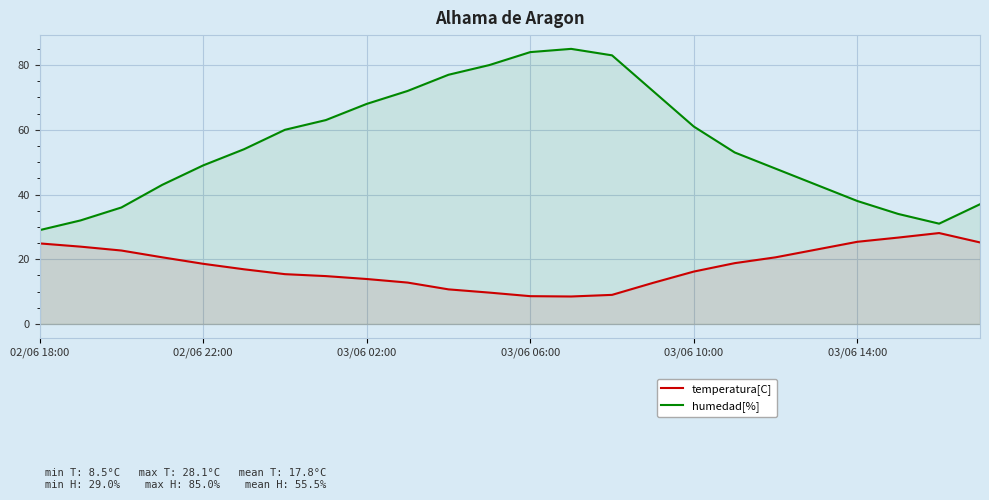

What is the minimum value for temperatura[C]?

8.5